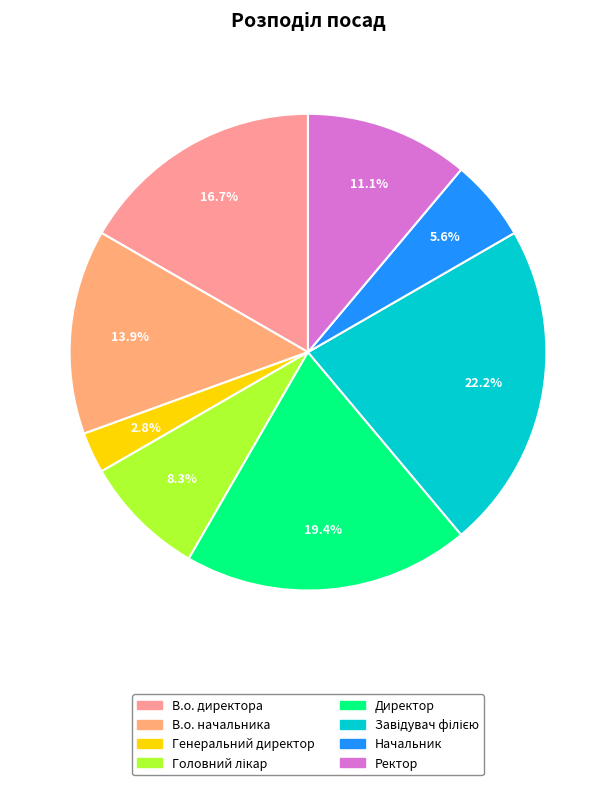

What portion of the pie excludes В.о. начальника?

86.1%